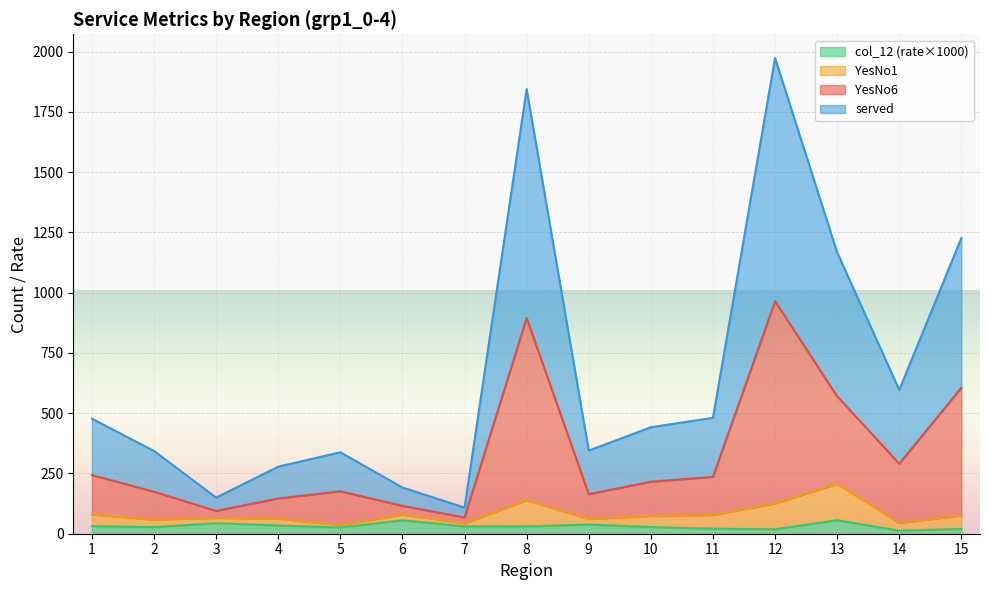

How many lines are shown in the chart?

4